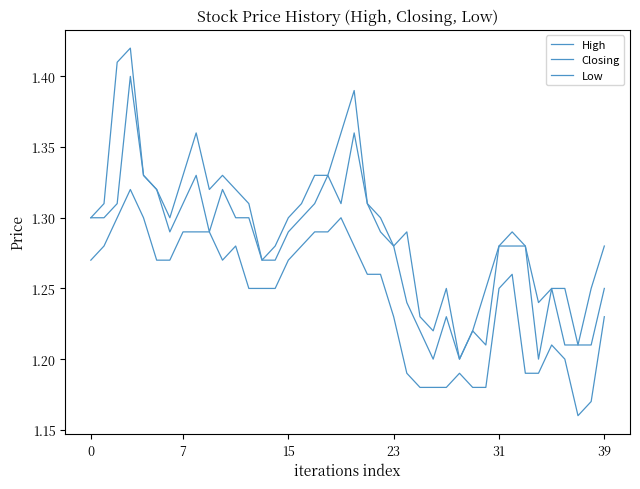

What is the value of the Closing point at the 17th from the left?

1.3